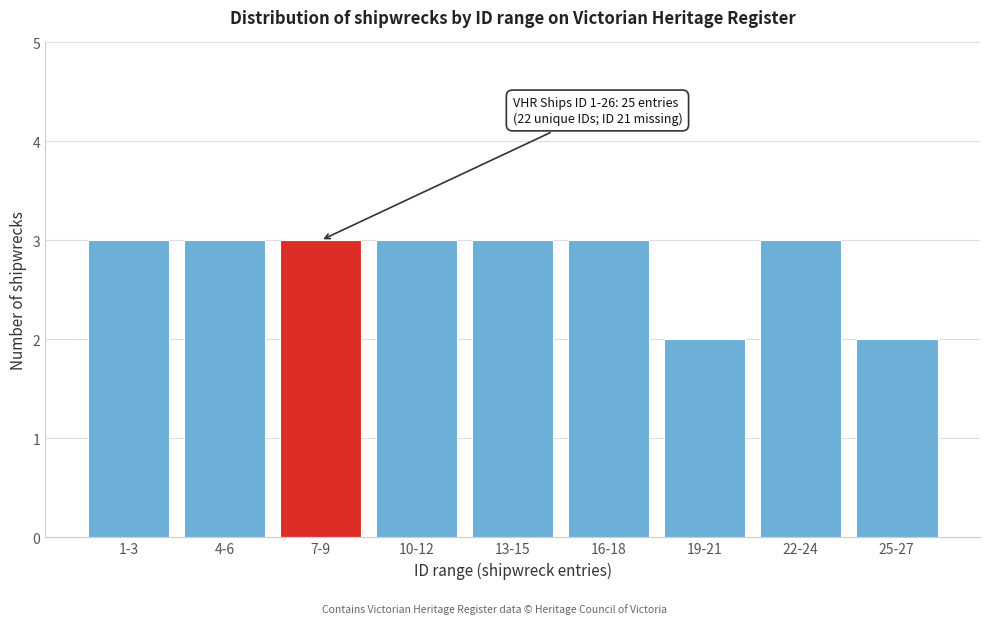

Reading left to right, extract all data points from this chart.

1-3=3	4-6=3	7-9=3	10-12=3	13-15=3	16-18=3	19-21=2	22-24=3	25-27=2